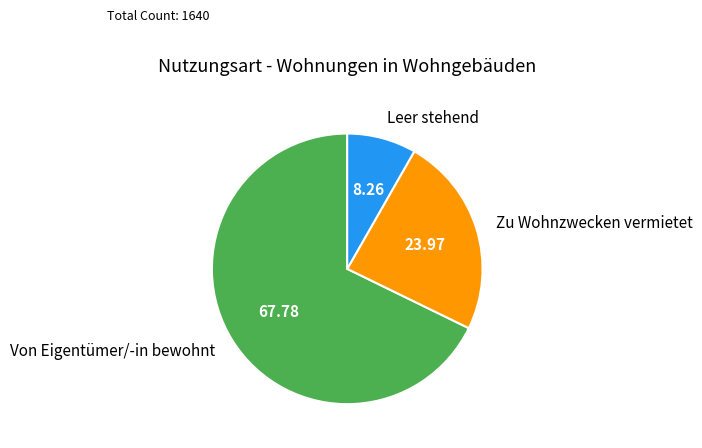

Which category has the smallest portion of the pie?

Leer stehend